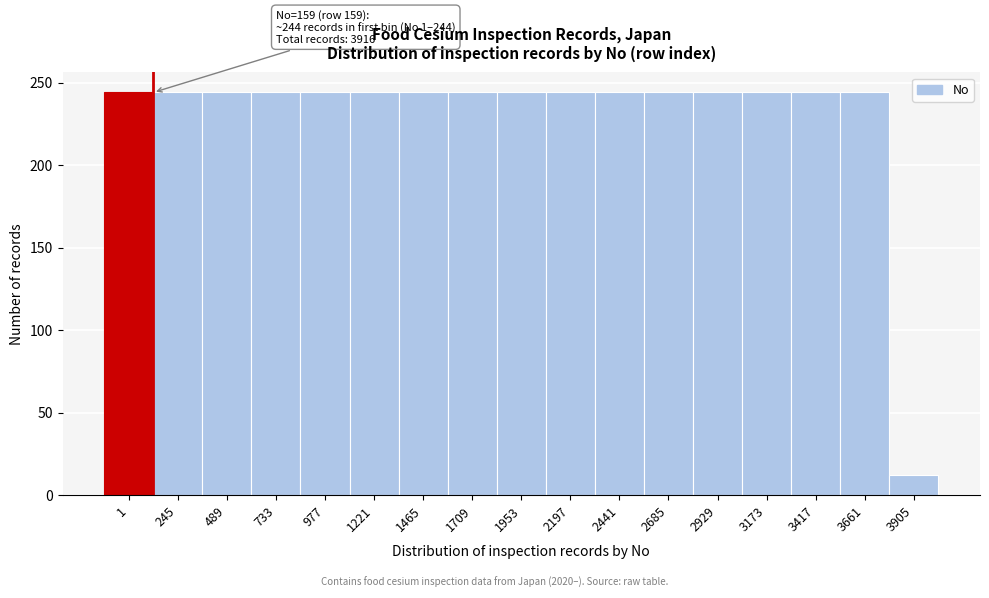

Reading left to right, what are all the values shown in this chart?

1=244	245=244	489=244	733=244	977=244	1221=244	1465=244	1709=244	1953=244	2197=244	2441=244	2685=244	2929=244	3173=244	3417=244	3661=244	3905=12